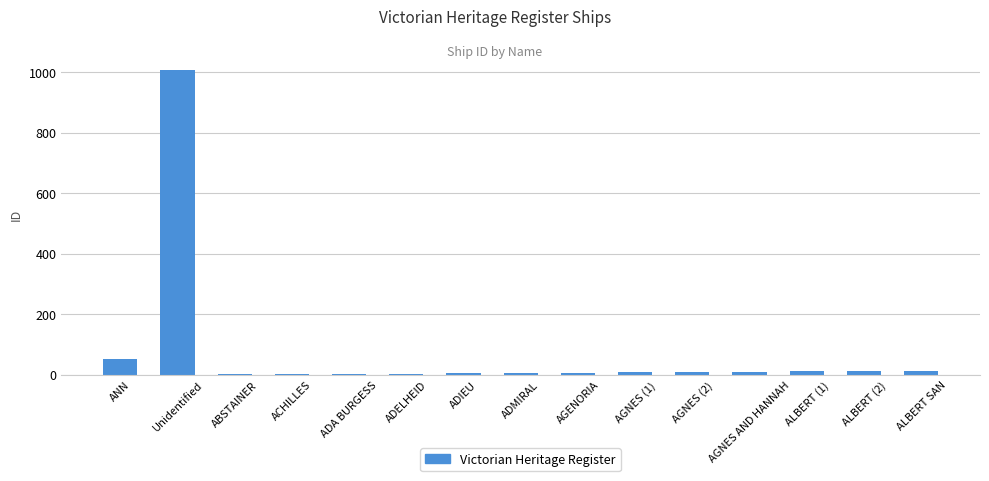

Does the chart contain stacked bars?

No